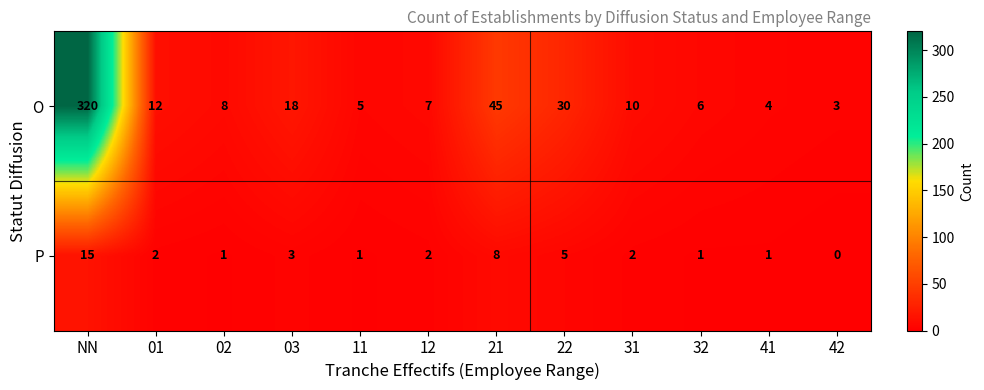

What is the difference between the O values at 01 and 42?

9